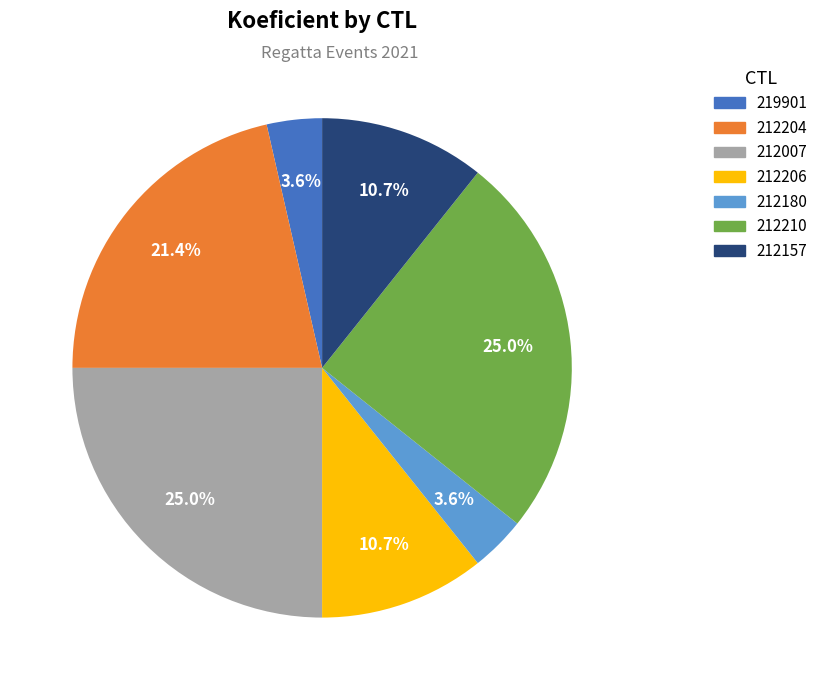

To the nearest percent, what portion does 212007 represent?

25%